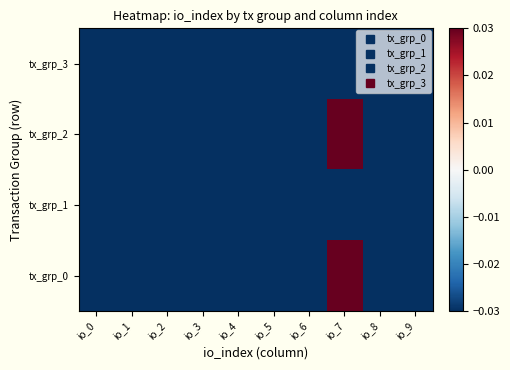

How many distinct data groups are displayed?

4